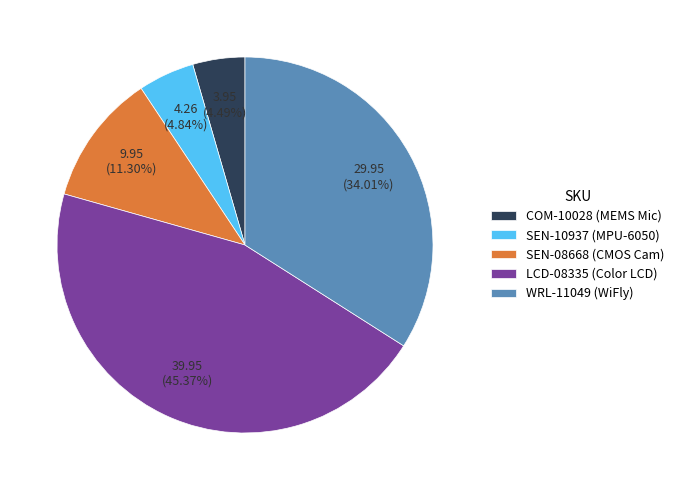

Between COM-10028 (MEMS Mic) and WRL-11049 (WiFly), which is larger?

WRL-11049 (WiFly)